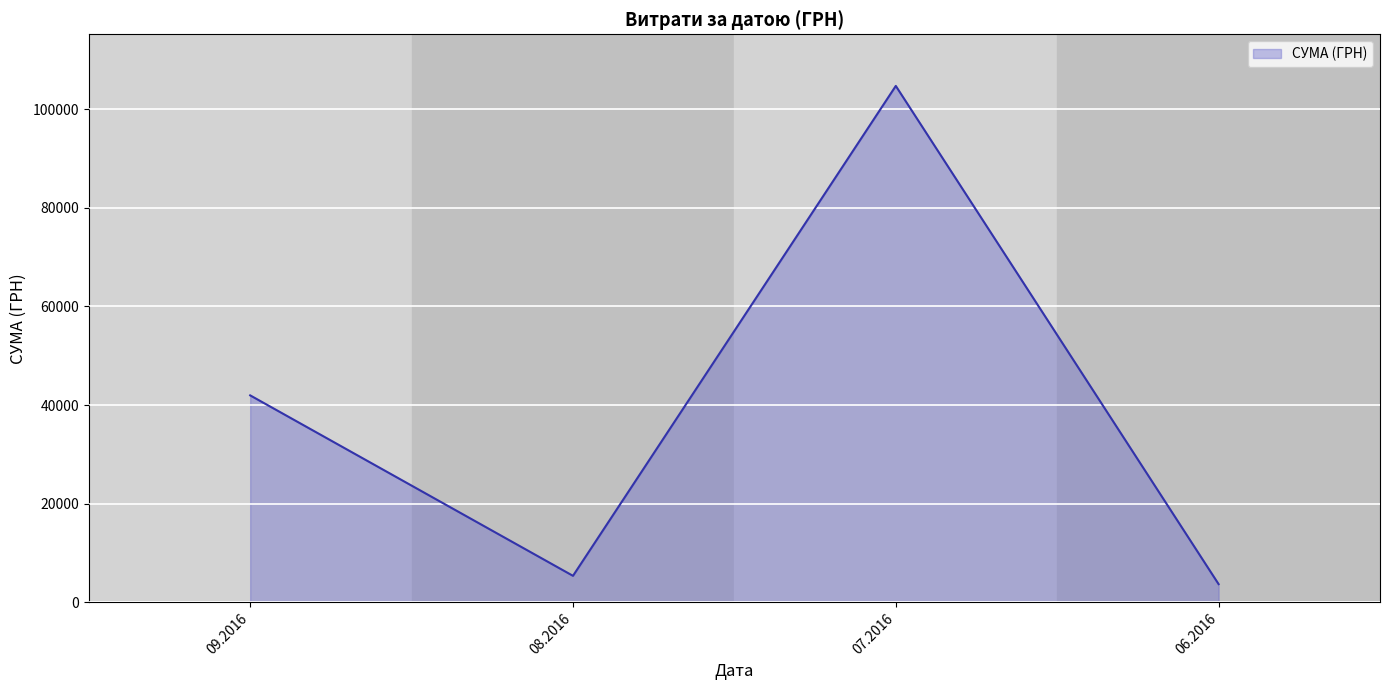

What is the sum of the values at 07.2016 and 09.2016?

146700.8